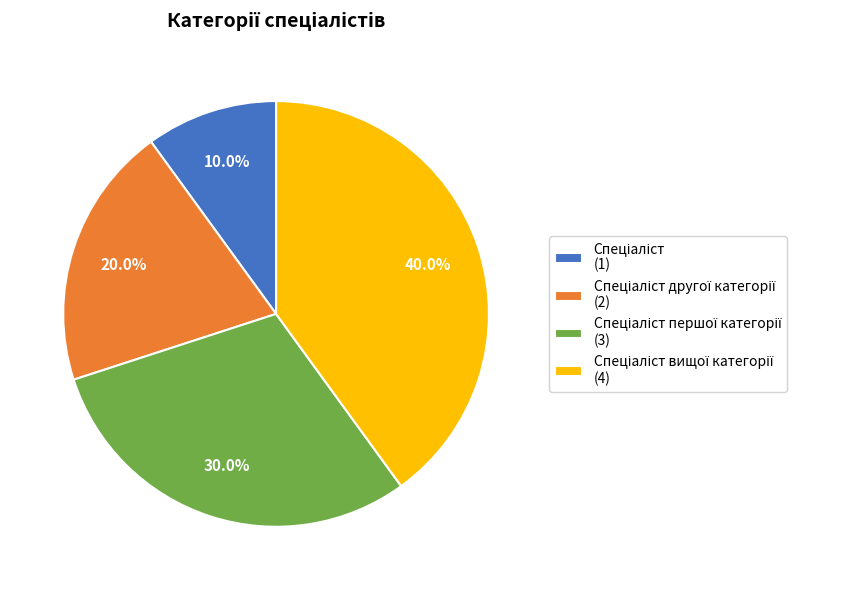

Is there a majority slice in this chart?

No